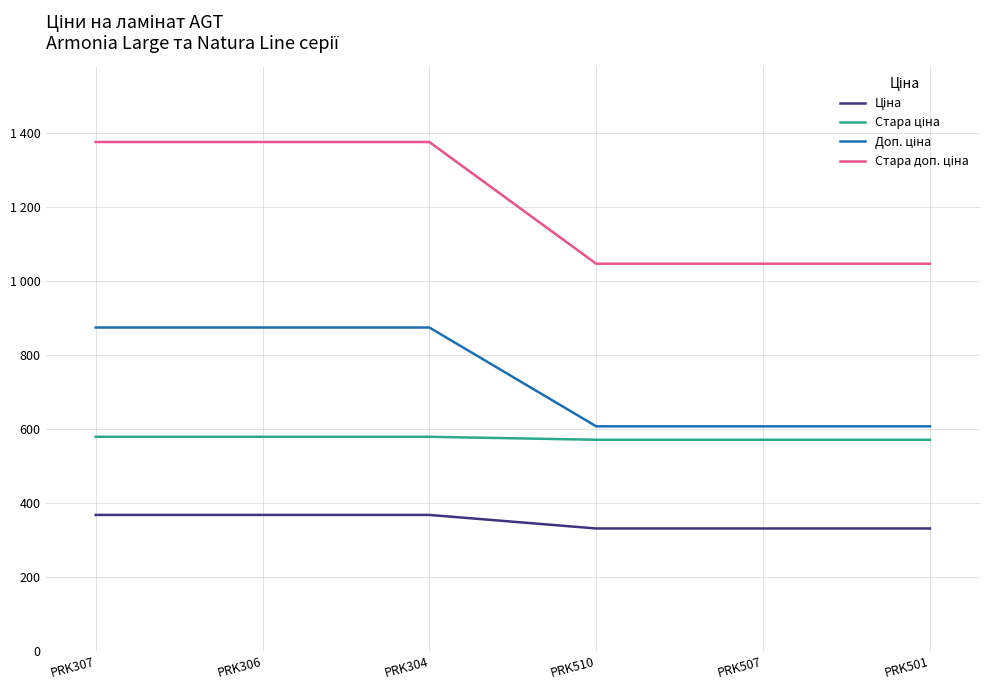

What is the label of the 5th point from the right?

PRK306